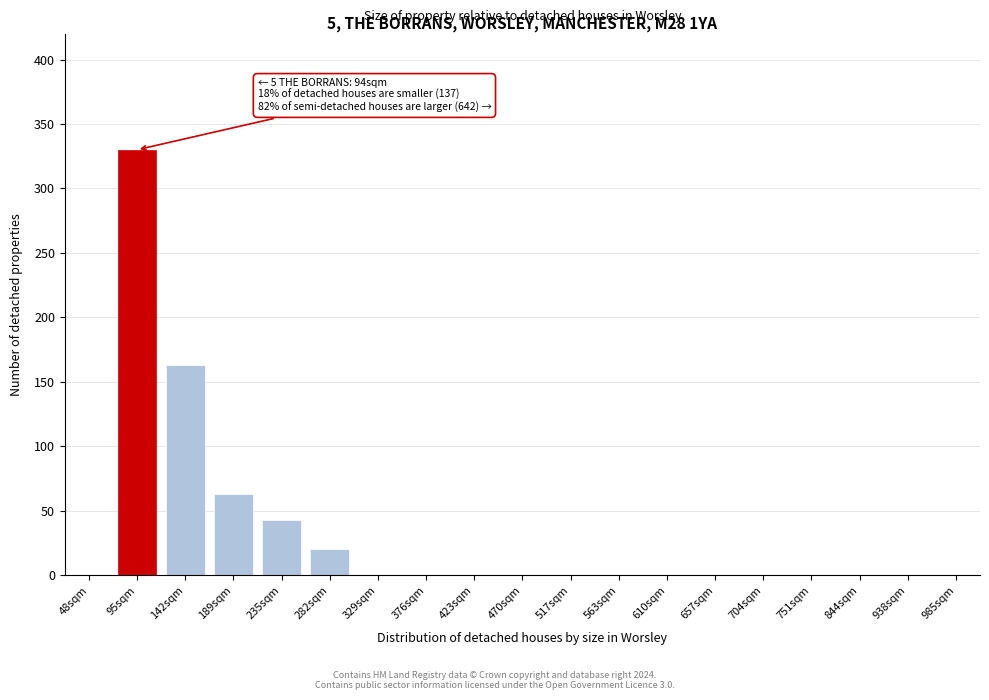

Reading left to right, transcribe all the data shown in this chart.

48sqm=0	95sqm=330	142sqm=163	189sqm=63	235sqm=43	282sqm=20	329sqm=0	376sqm=0	423sqm=0	470sqm=0	517sqm=0	563sqm=0	610sqm=0	657sqm=0	704sqm=0	751sqm=0	844sqm=0	938sqm=0	985sqm=0